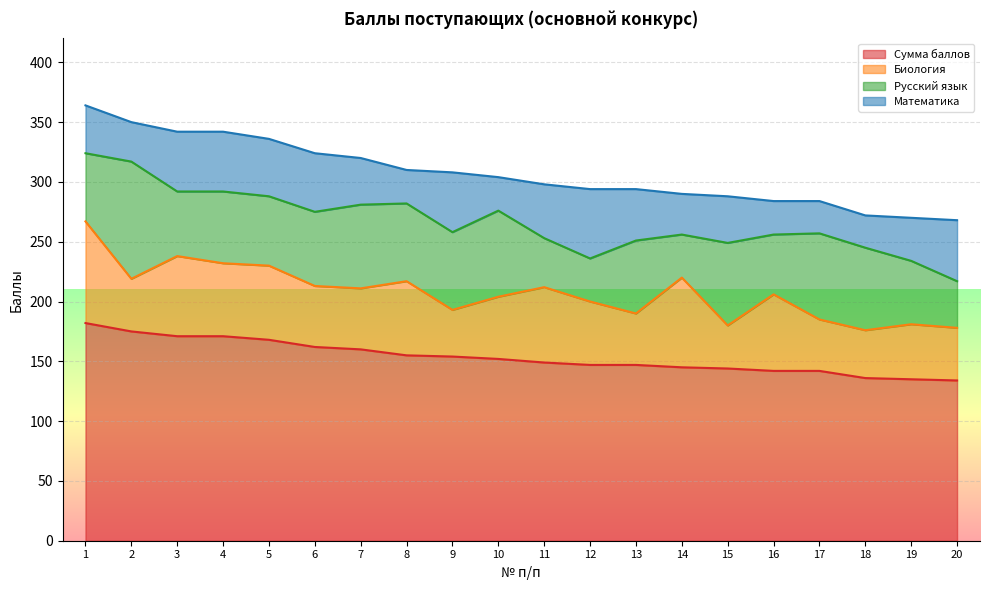

What is the total value across all series at 17?

284